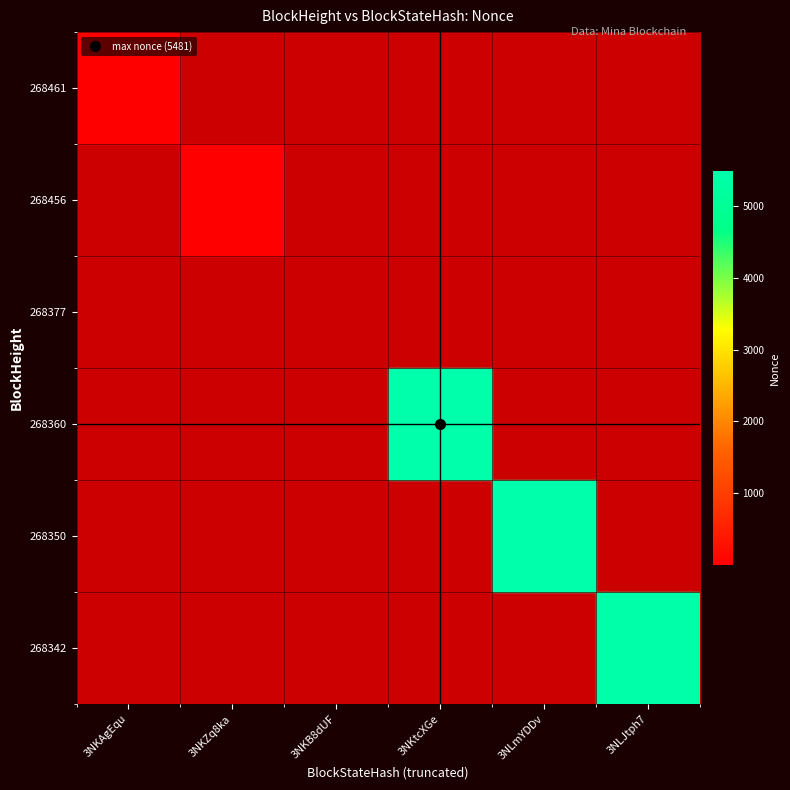

Rank the series by their maximum value, from highest to lowest.

268360, 268350, 268342, 268461, 268456, 268377